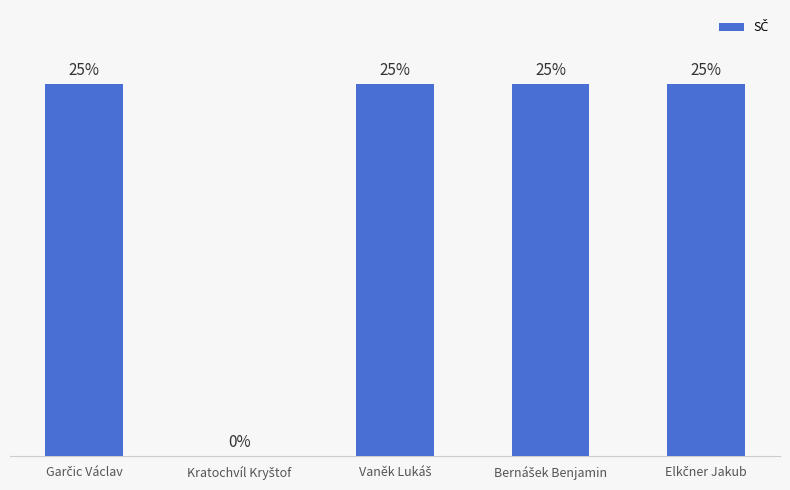

Are the bars horizontal?

No